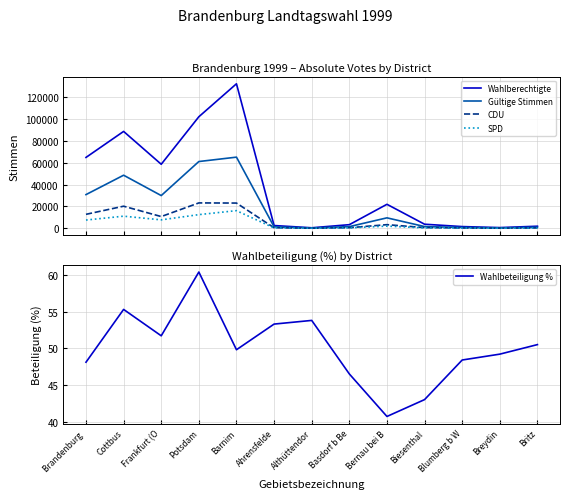

Is this an area chart (filled region under the line)?

No